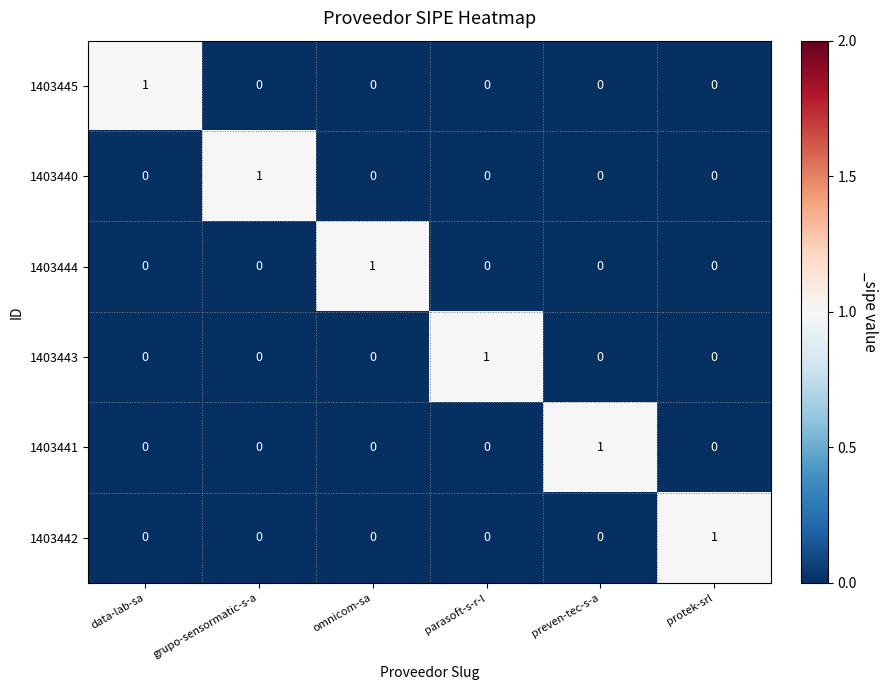

What is the spread (max minus min) of values at preven-tec-s-a?

1